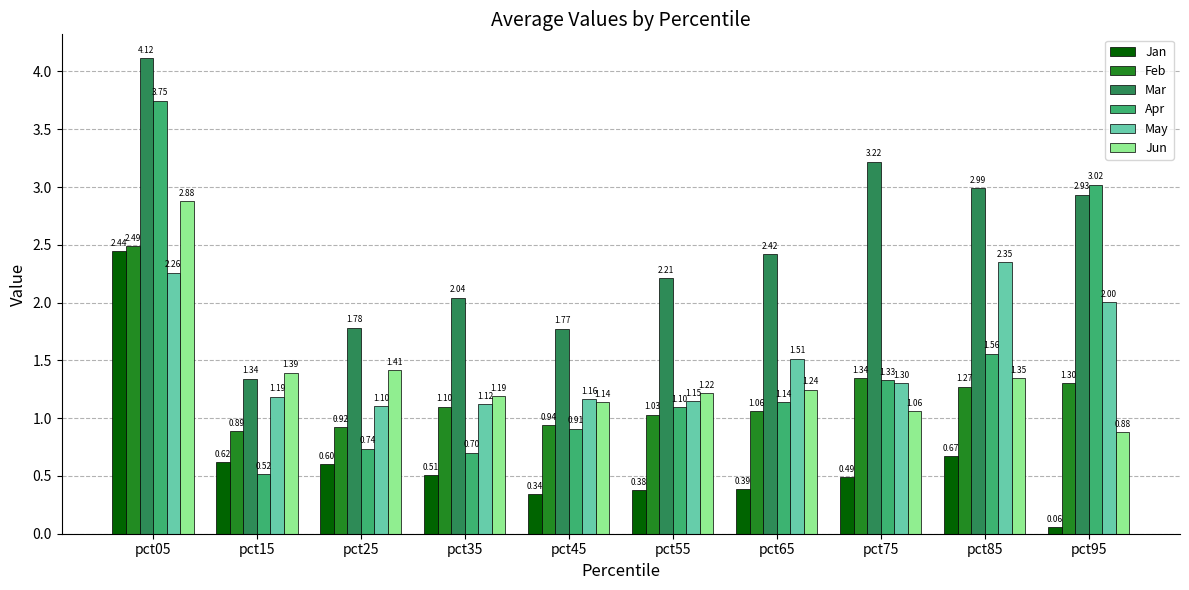

Between pct25 and pct55, which series saw the biggest shift?

Mar